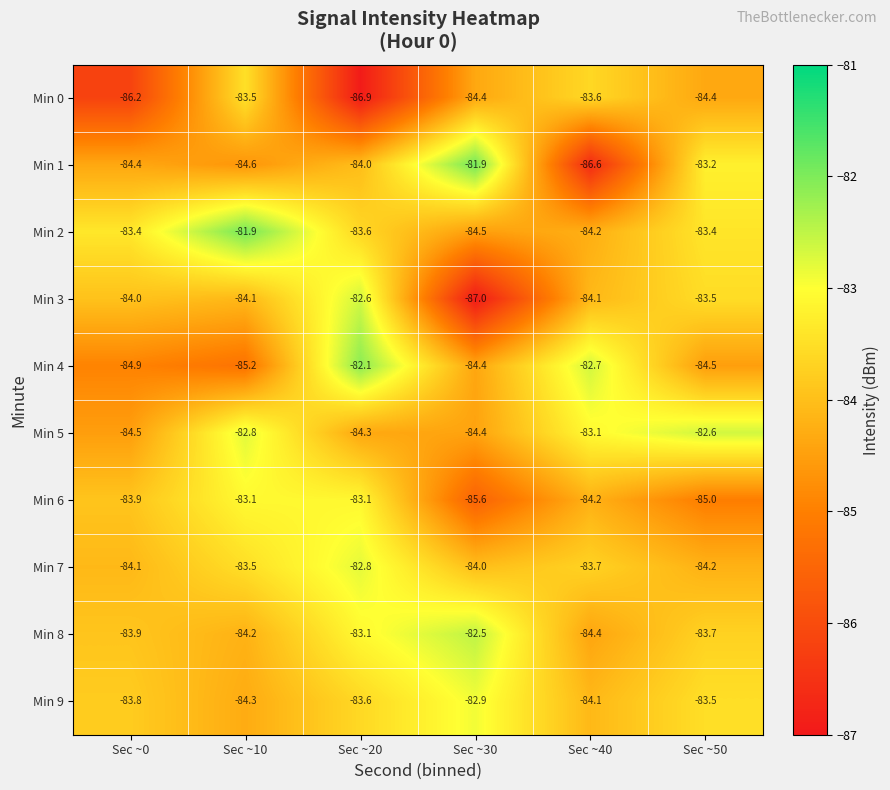

The value of Min 8 at Sec ~10 is -84.2. True or false?

True